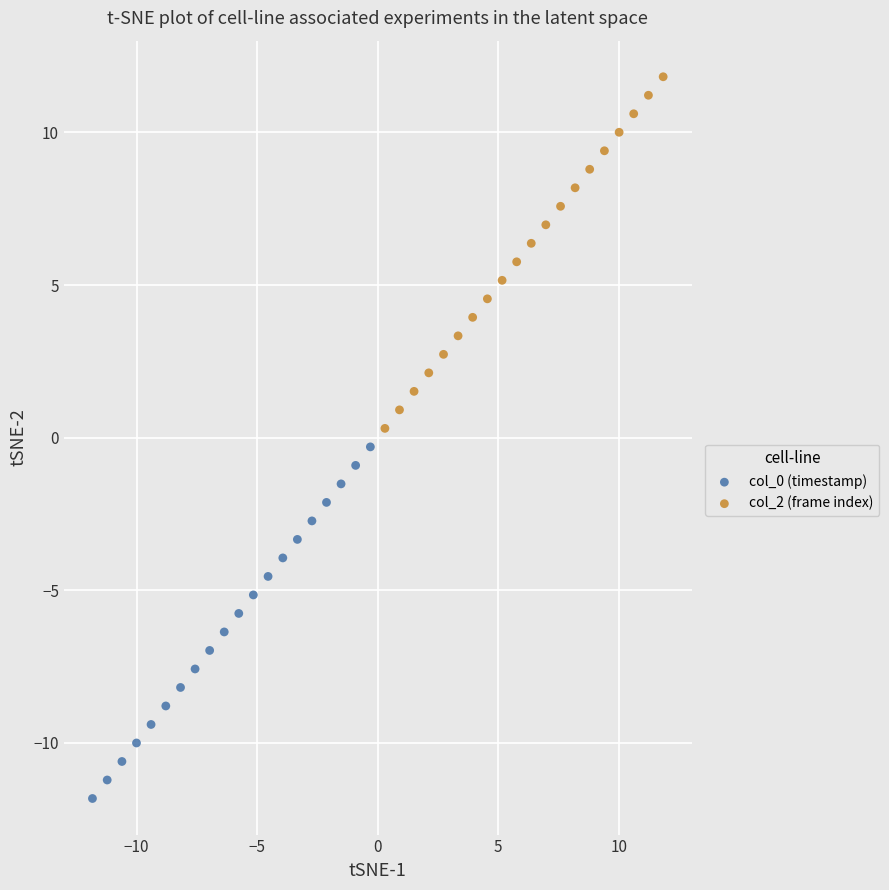

Which series reaches the maximum Y coordinate?

col_2 (frame index)